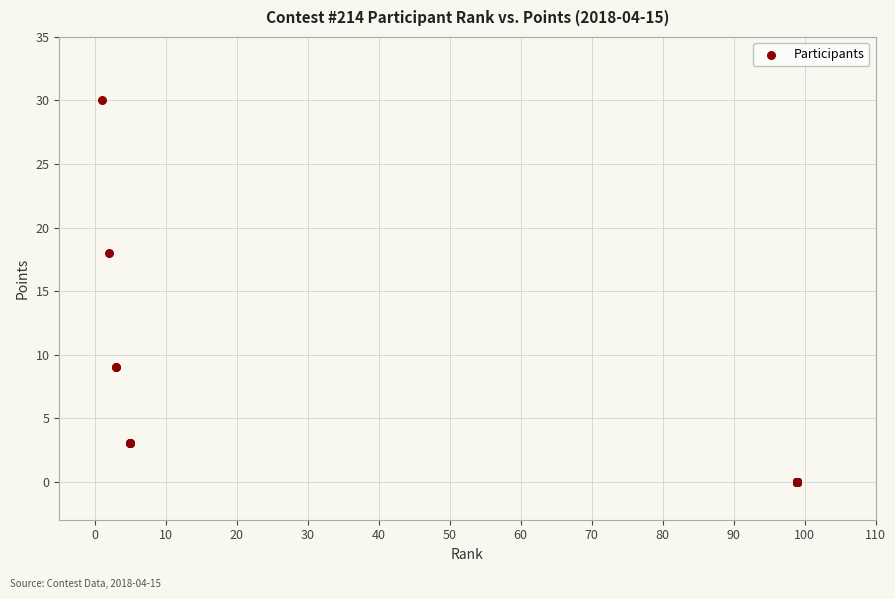

What Y value in the scatter plot is closest to 15?

18